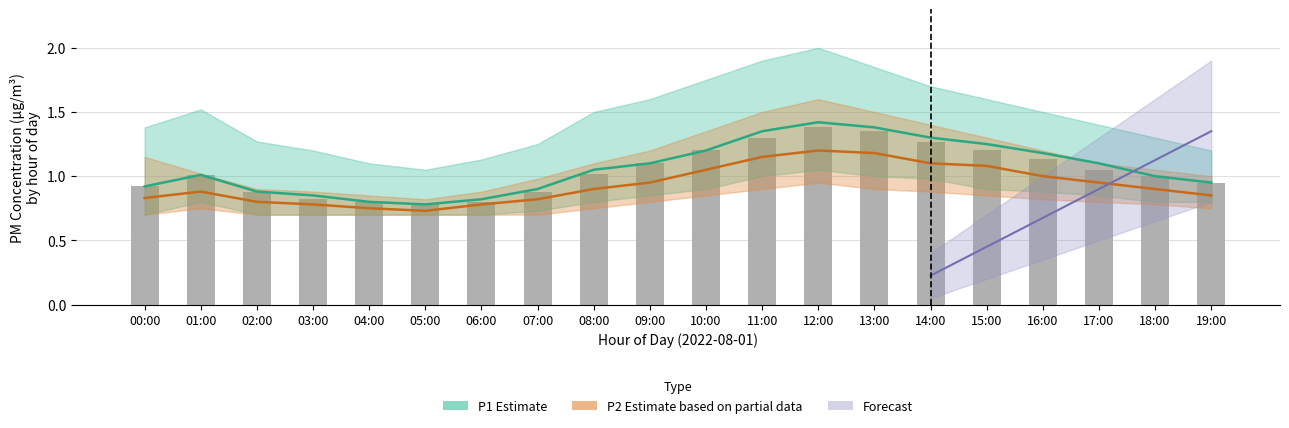

Reading right to left, transcribe all the data shown in this chart.

19:00=0.9	18:00=1.0	17:00=1.1	16:00=1.1	15:00=1.2	14:00=1.3	13:00=1.4	12:00=1.4	11:00=1.3	10:00=1.2	09:00=1.1	08:00=1.0	07:00=0.9	06:00=0.8	05:00=0.8	04:00=0.8	03:00=0.8	02:00=0.9	01:00=1.0	00:00=0.9